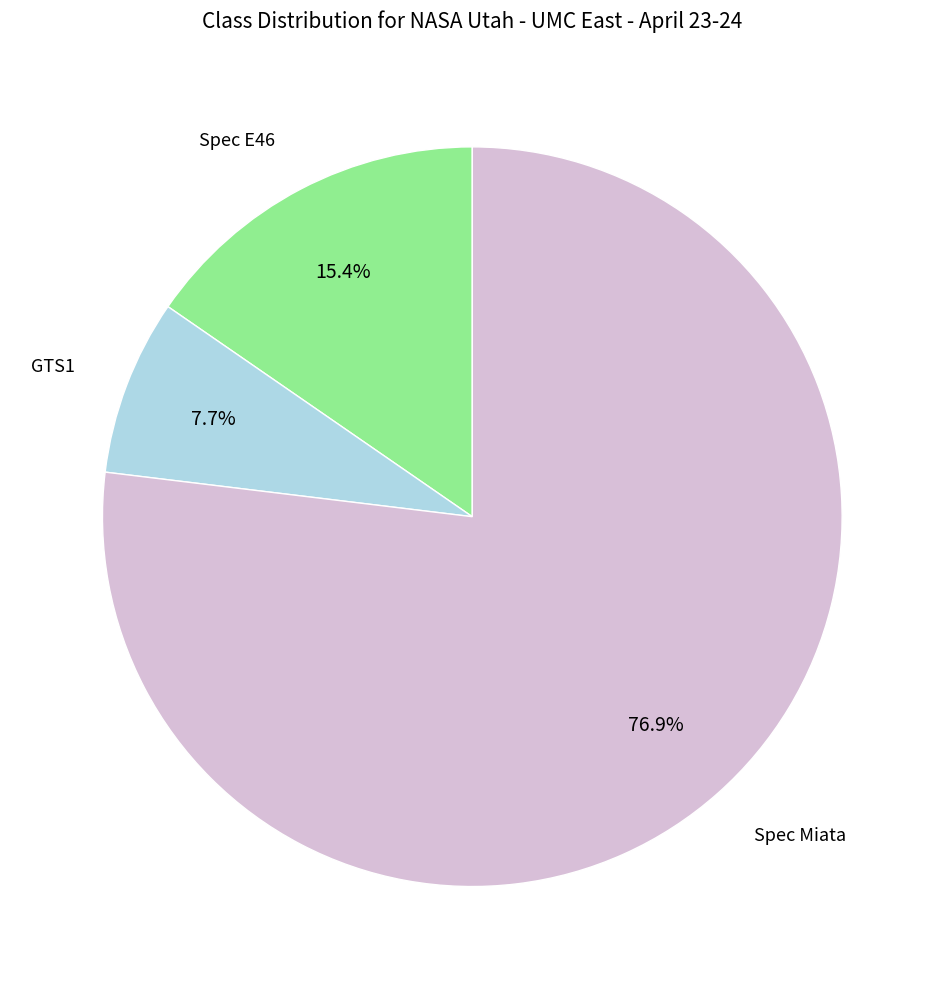

Does any single category account for the majority?

Yes